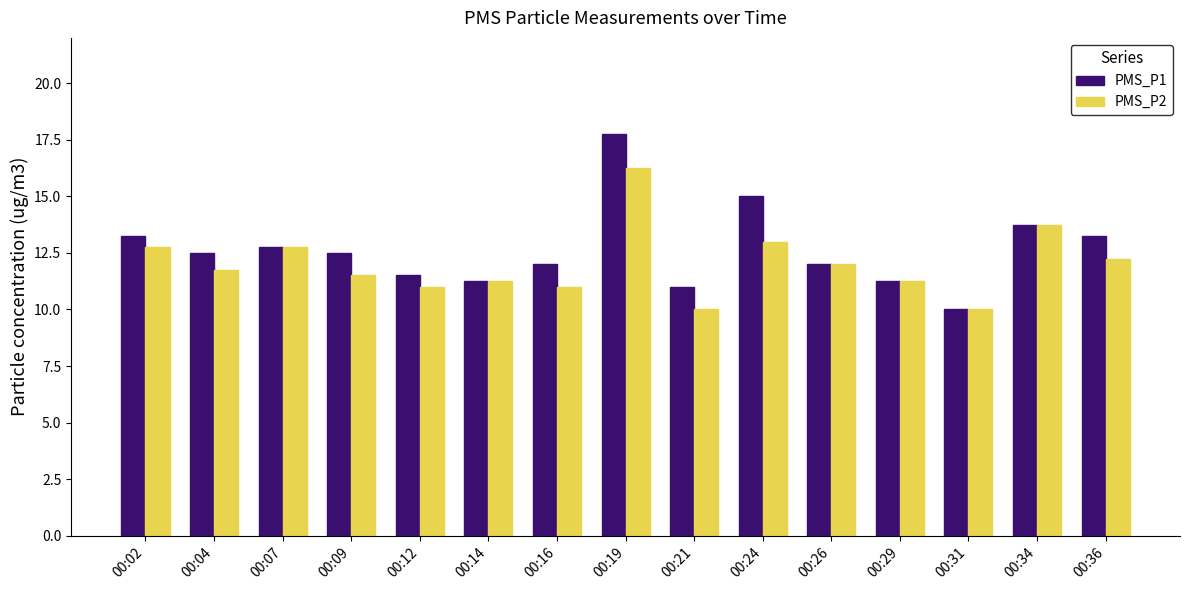

At which label is PMS_P2 closest to 13?

00:24